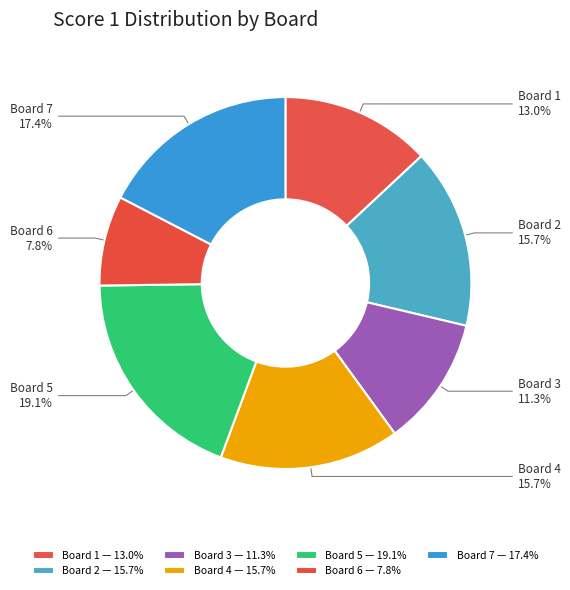

To the nearest percent, what percentage of the pie is Board 7?

17%